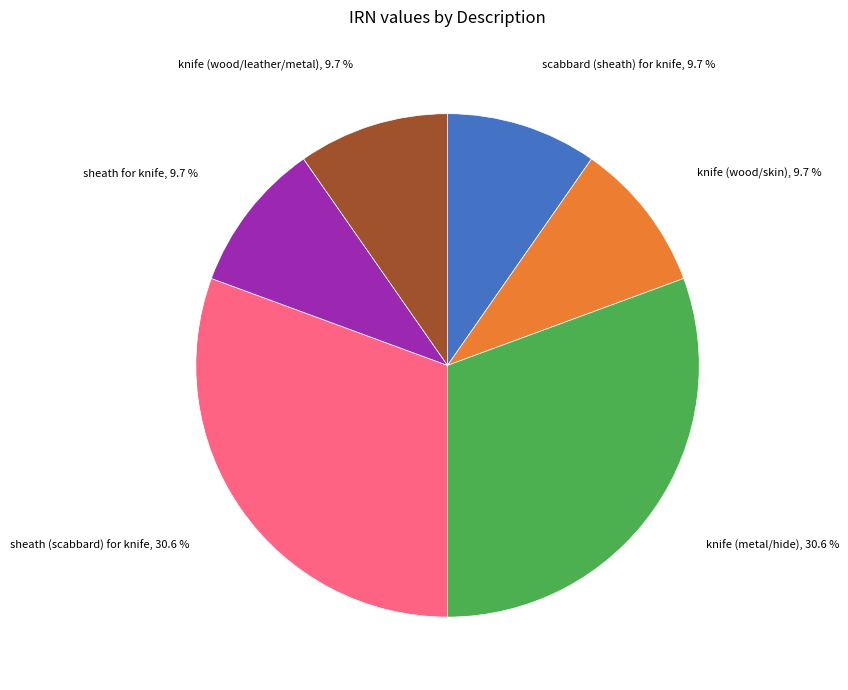

Is there a majority slice in this chart?

No